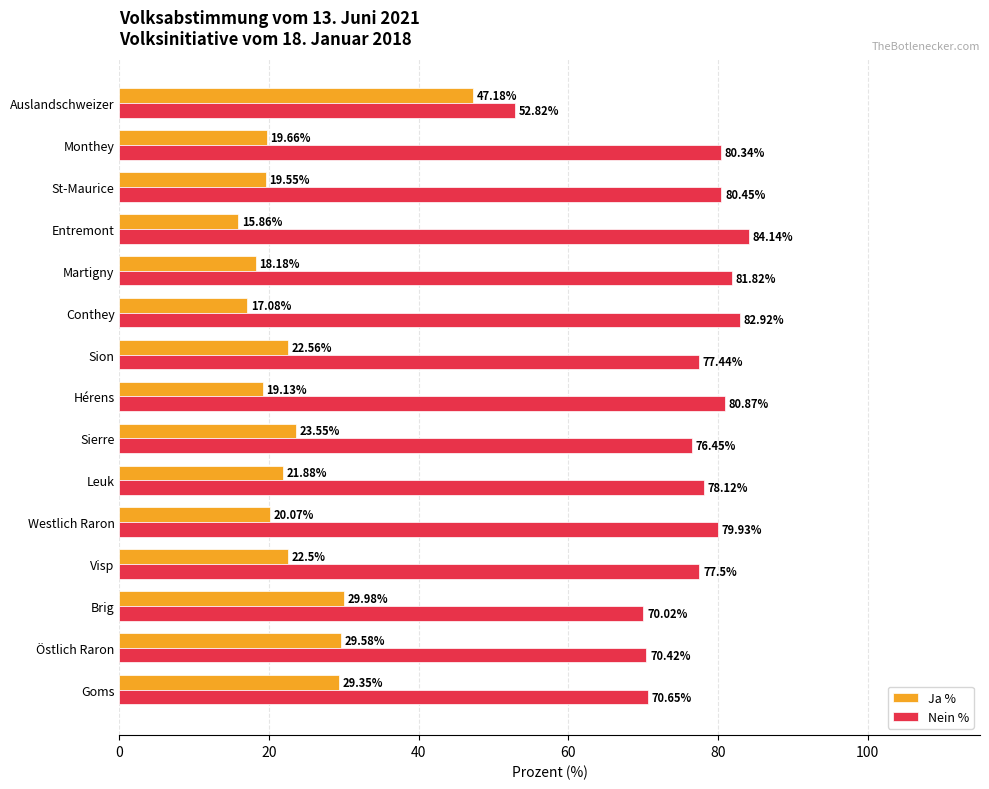

List the labels in order of Nein % value, largest first.

Entremont, Conthey, Martigny, Hérens, St-Maurice, Monthey, Westlich Raron, Leuk, Visp, Sion, Sierre, Goms, Östlich Raron, Brig, Auslandschweizer